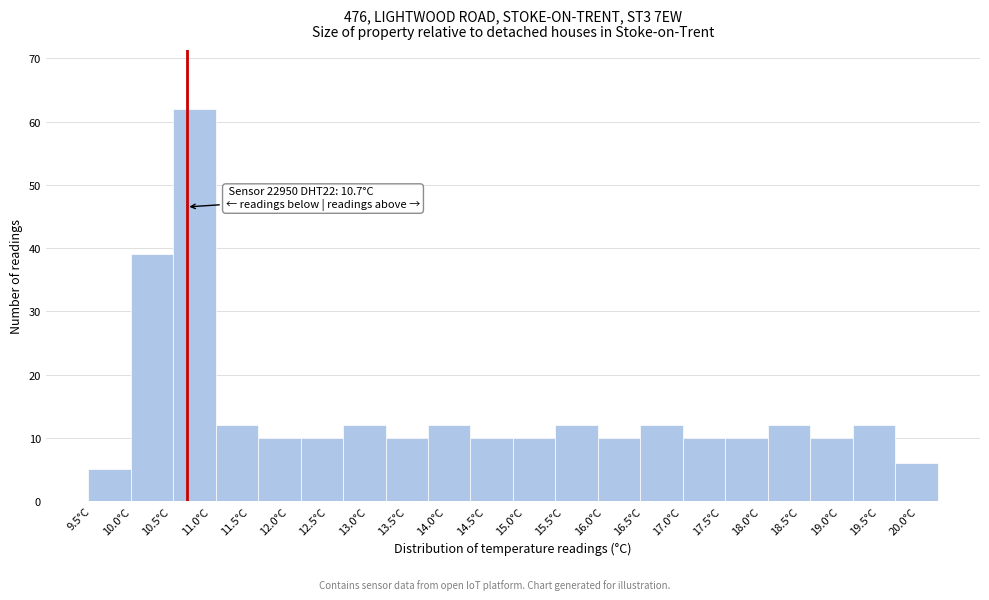

Which range on the x-axis has the tallest bar?

10.53 to 11.07